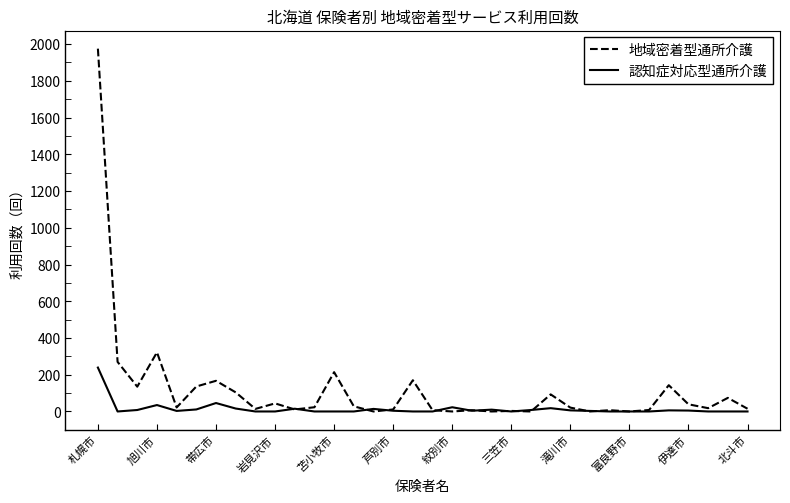

Which series has the largest total across all categories?

地域密着型通所介護